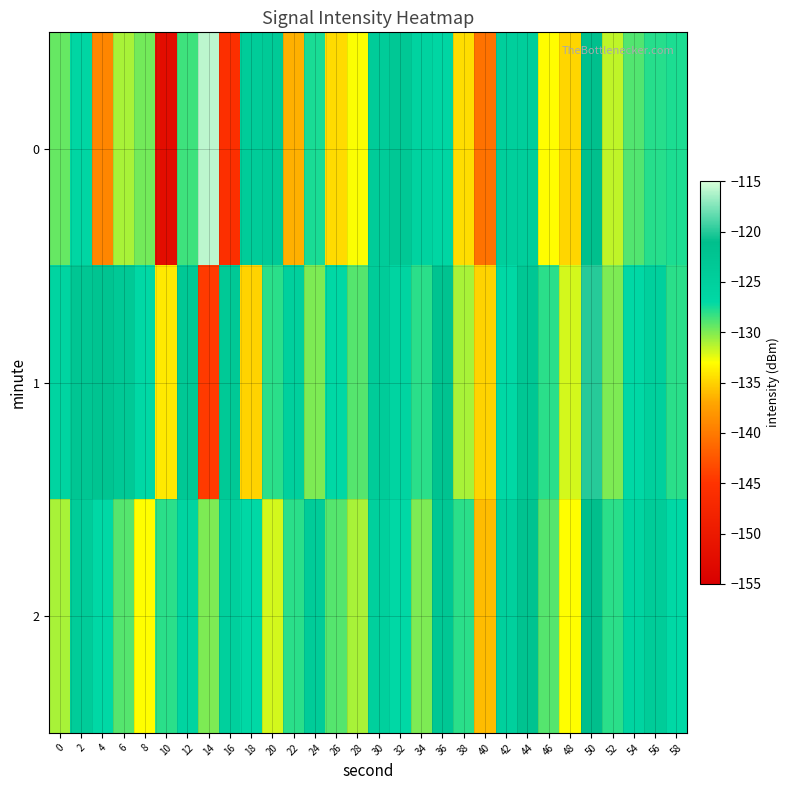

What is the spread (max minus min) of values at 56?

3.9